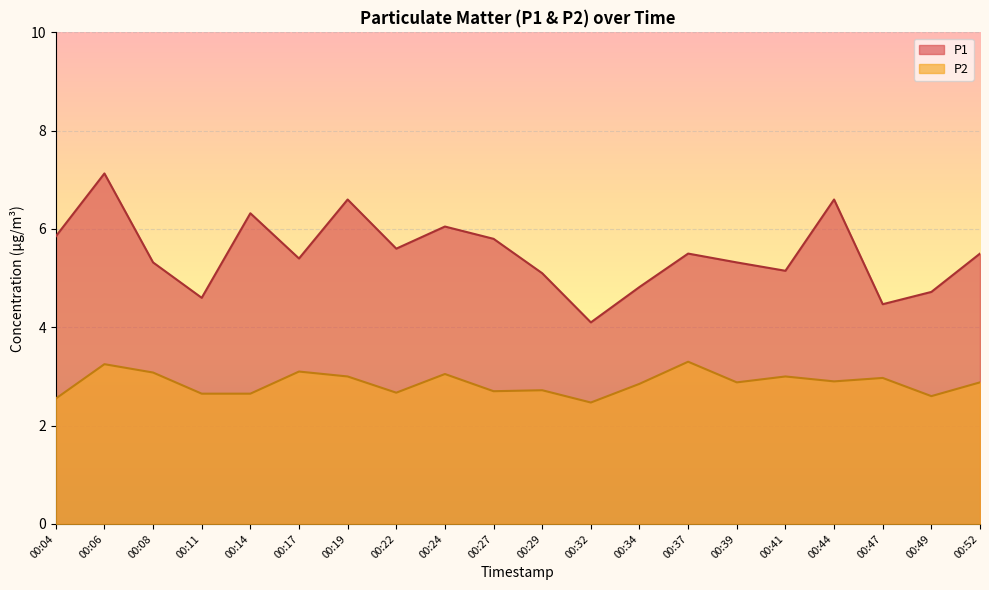

Where is the first local minimum for P1?

00:11